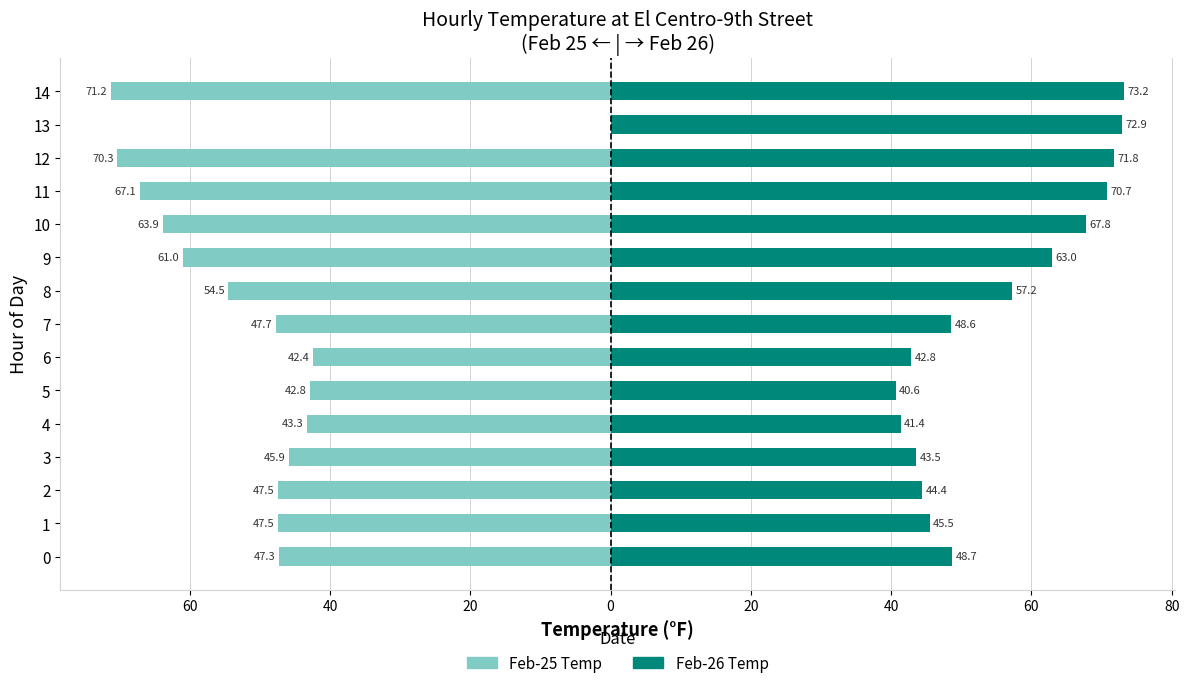

How many groups of bars are there?

15